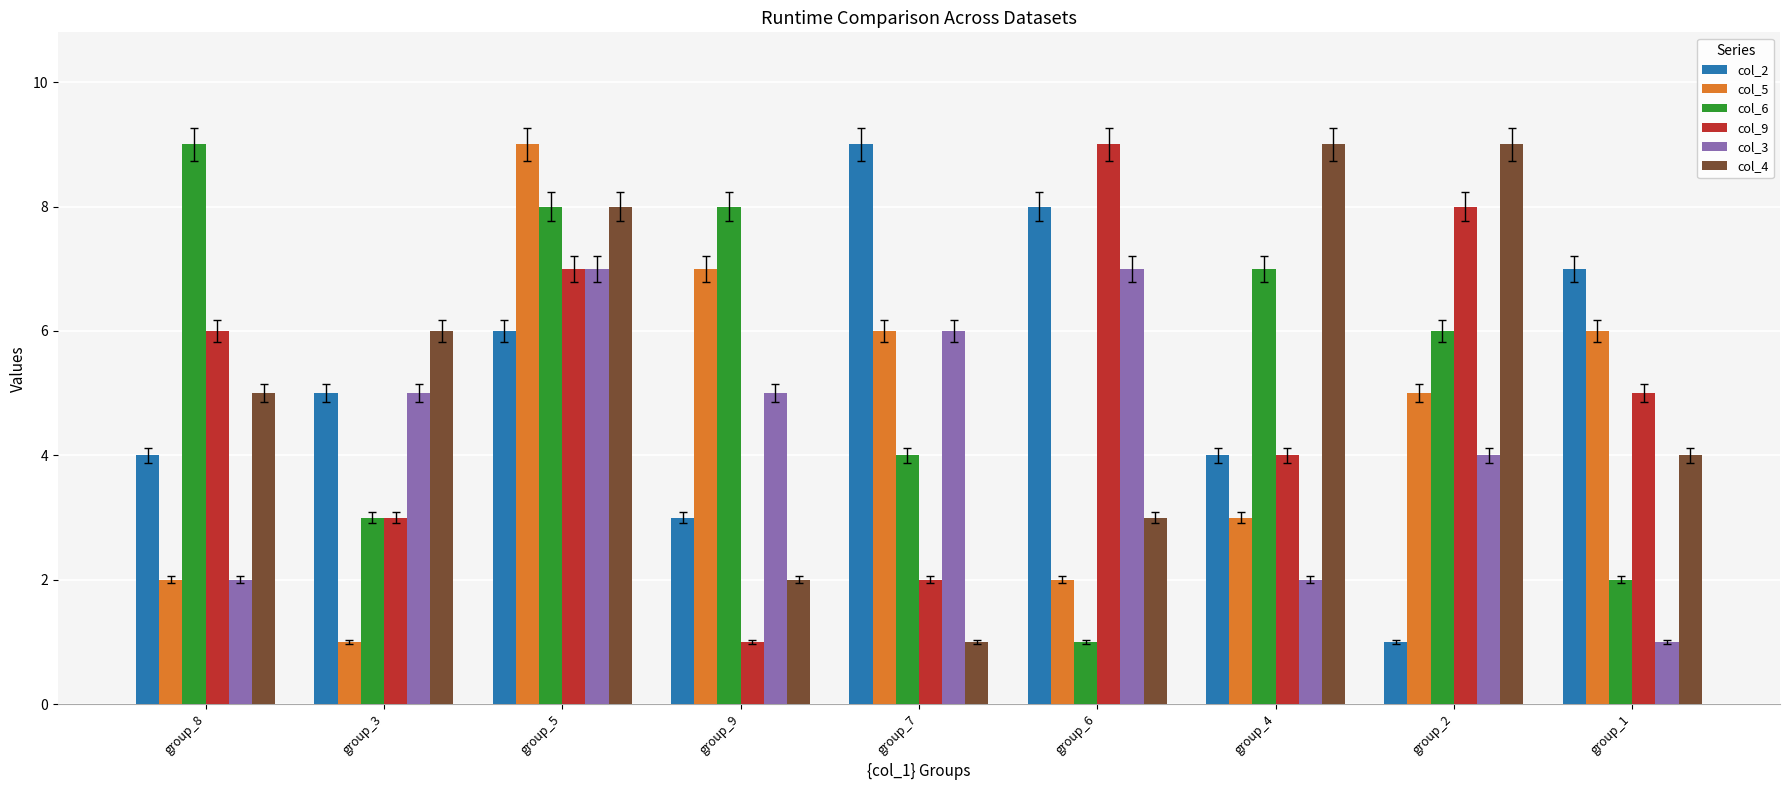

The col_3 series shows 2 at group_4. True or false?

True